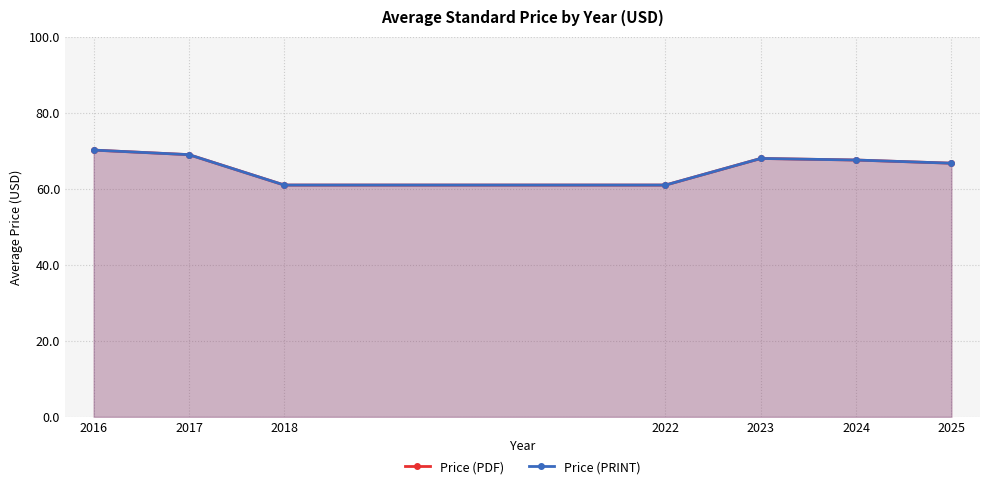

True or false: Price (PRINT) has more than 0 interior local peaks.

True